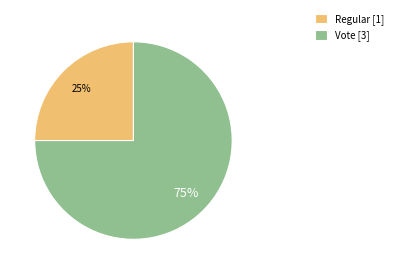

Approximately how many times larger is the value at Regular compared to Vote?

0.3